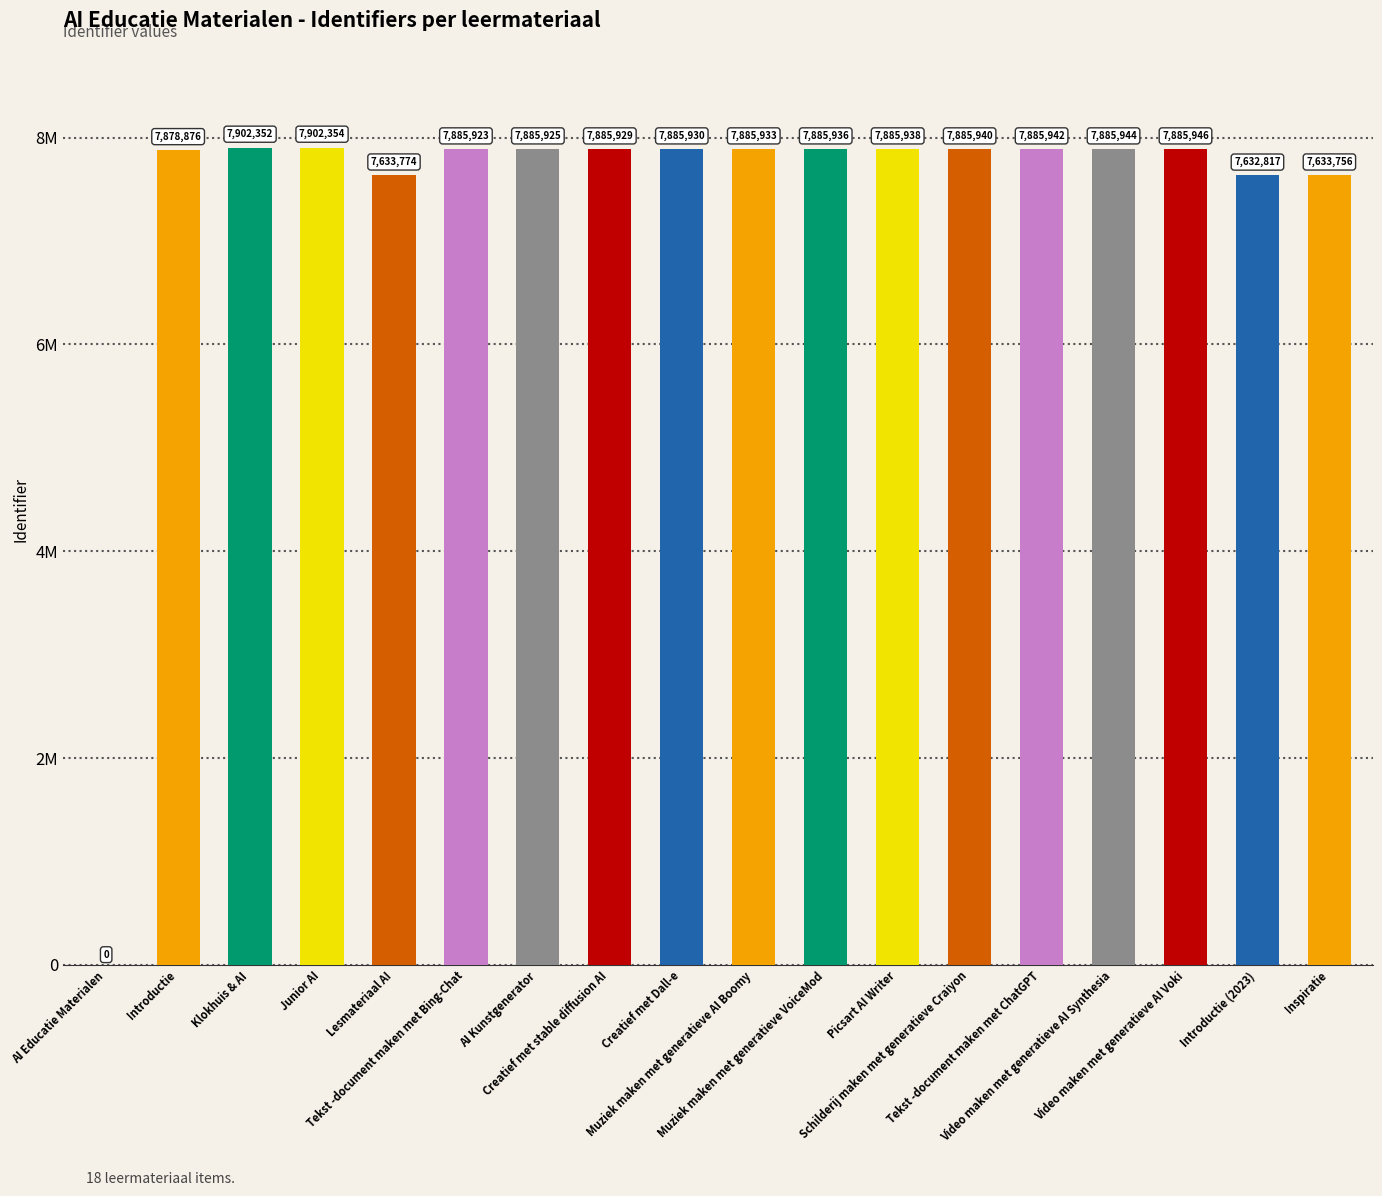

Does the chart contain any negative values?

No